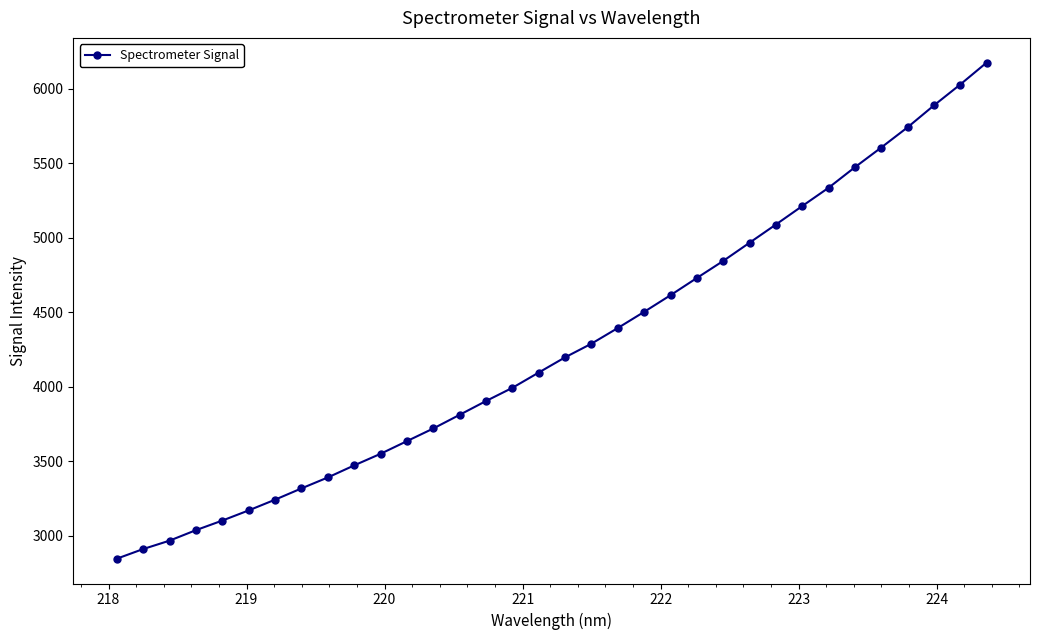

What is the minimum value shown in the chart?

2846.2